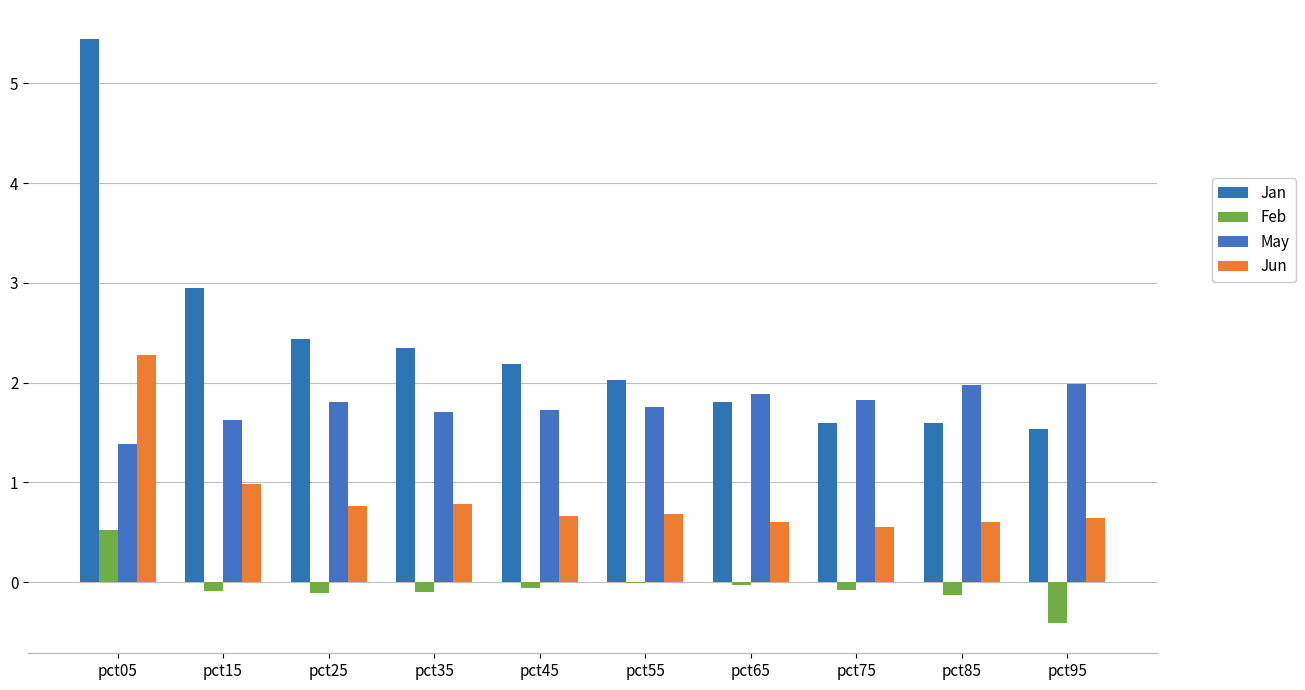

Reading left to right, extract all data points from this chart.

Jan: pct05=5.4	pct15=3.0	pct25=2.4	pct35=2.3	pct45=2.2	pct55=2.0	pct65=1.8	pct75=1.6	pct85=1.6	pct95=1.5
Feb: pct05=0.5	pct15=-0.1	pct25=-0.1	pct35=-0.1	pct45=-0.1	pct55=-0.0	pct65=-0.0	pct75=-0.1	pct85=-0.1	pct95=-0.4
May: pct05=1.4	pct15=1.6	pct25=1.8	pct35=1.7	pct45=1.7	pct55=1.8	pct65=1.9	pct75=1.8	pct85=2.0	pct95=2.0
Jun: pct05=2.3	pct15=1.0	pct25=0.8	pct35=0.8	pct45=0.7	pct55=0.7	pct65=0.6	pct75=0.6	pct85=0.6	pct95=0.6